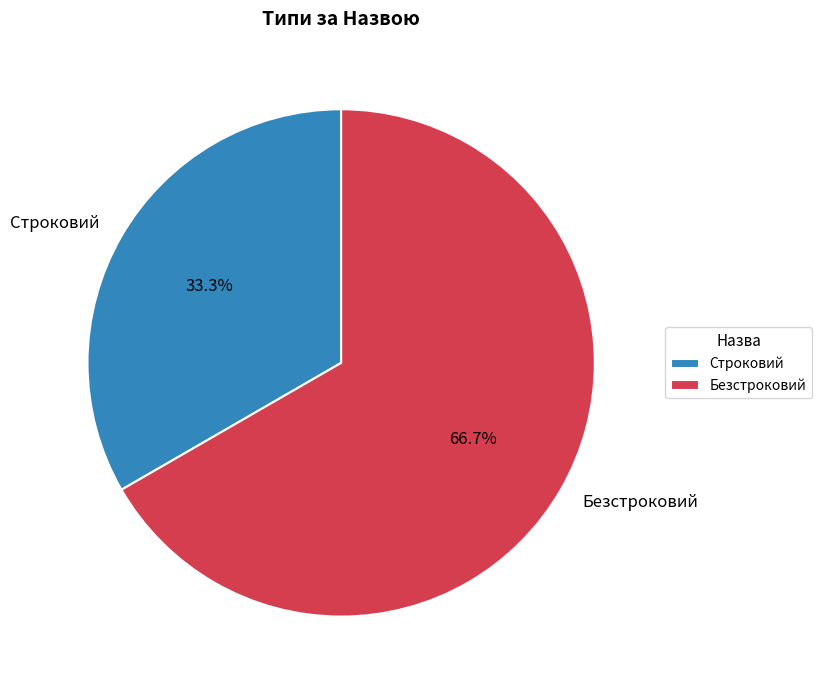

Which has a higher value, Безстроковий or Строковий?

Безстроковий